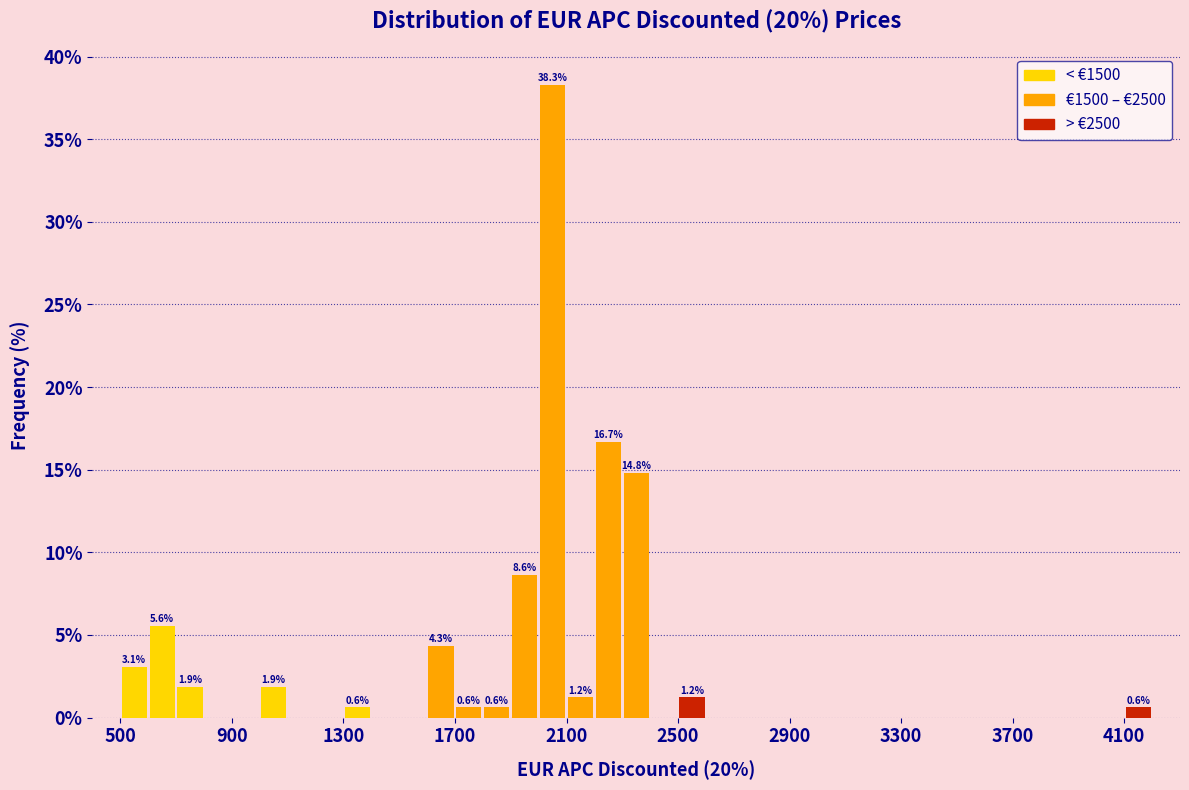

Around what value on the x-axis is the tallest bar? Give the approximate position of its centre, as read against the axis.

2050